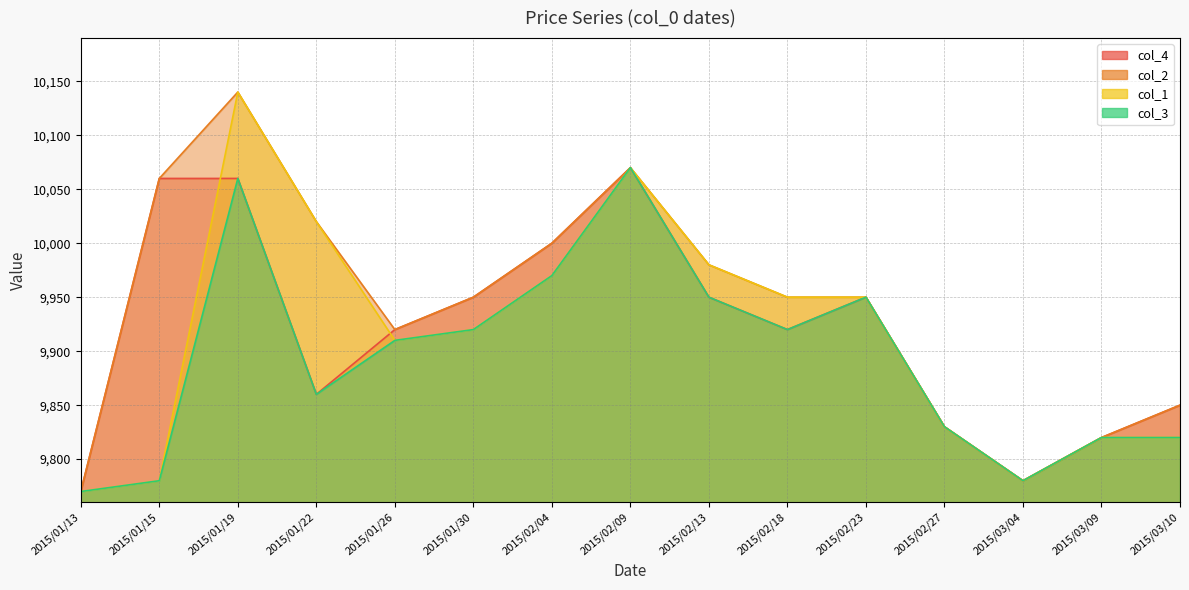

How many series are shown in this chart?

4